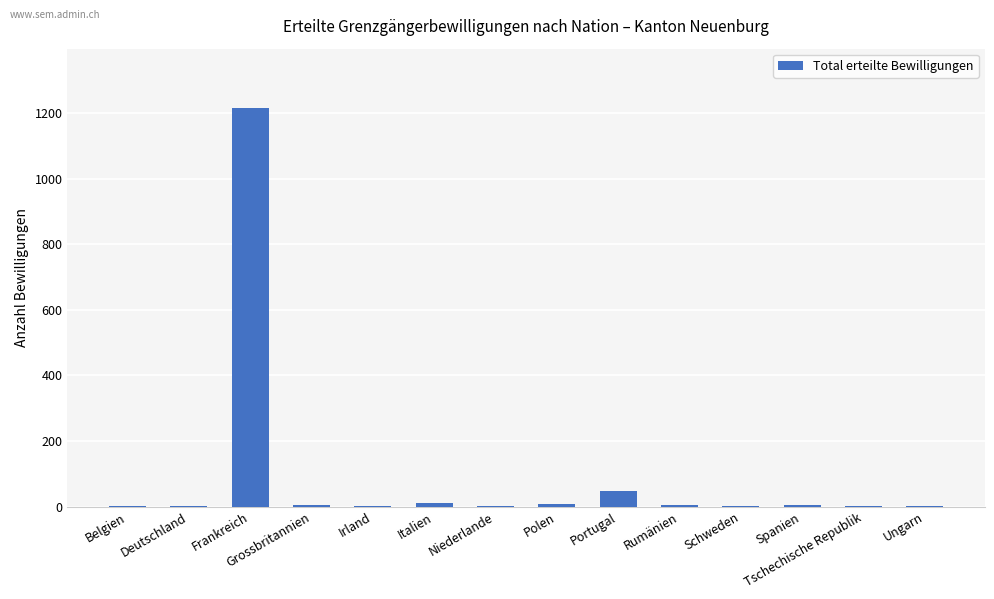

True or false: the data shows 1 at Irland.

True